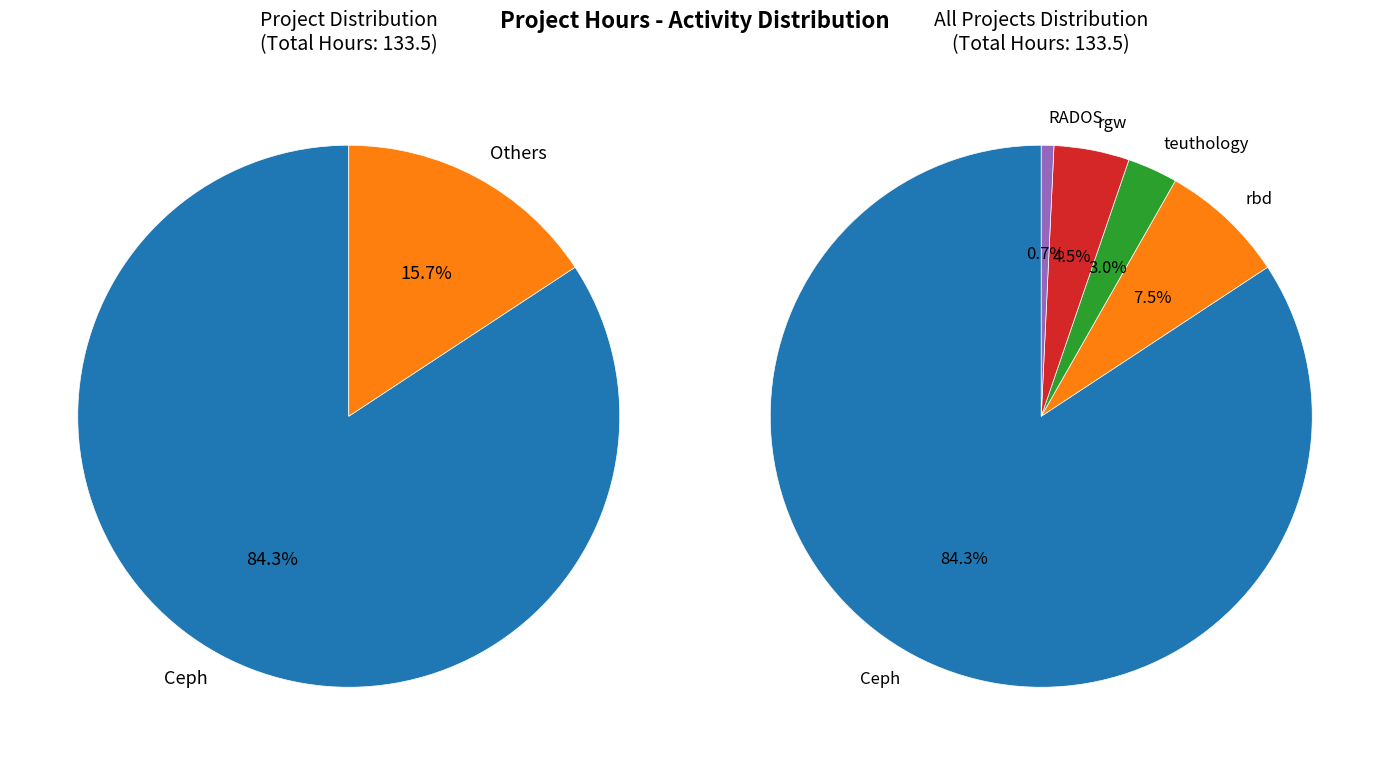

What percentage is the Ceph slice, to the nearest percent?

84%